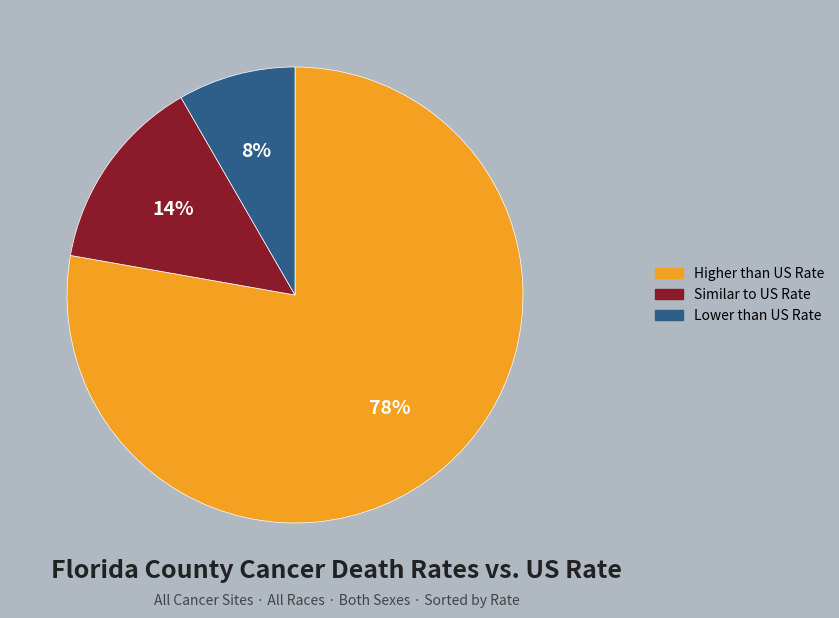

To the nearest percent, what is the average slice percentage?

33%